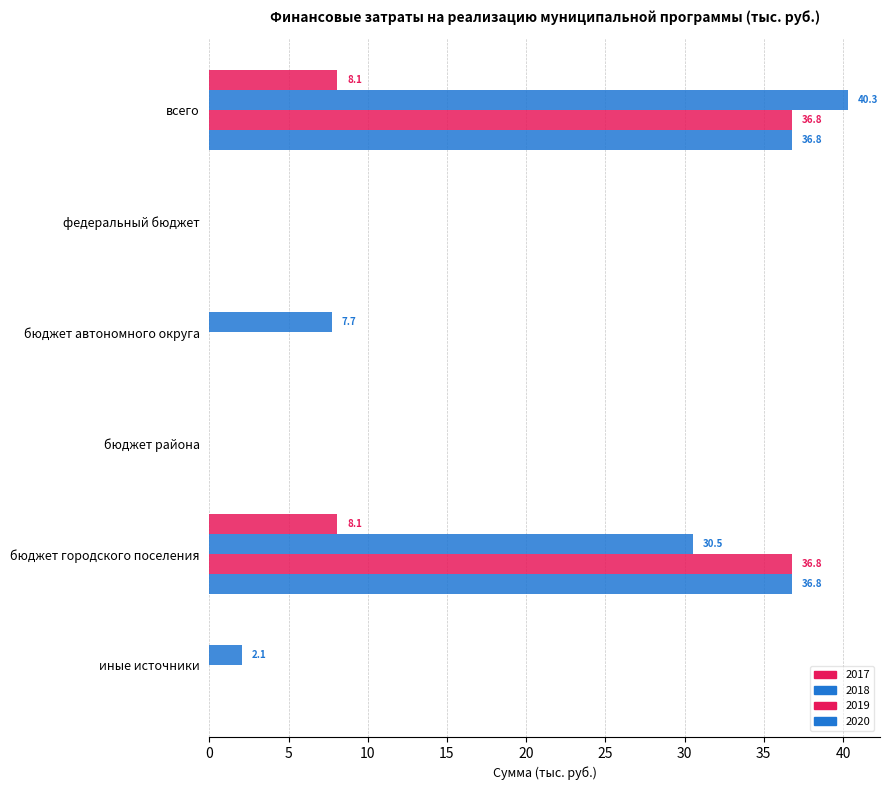

Count the number of data series in this chart.

4